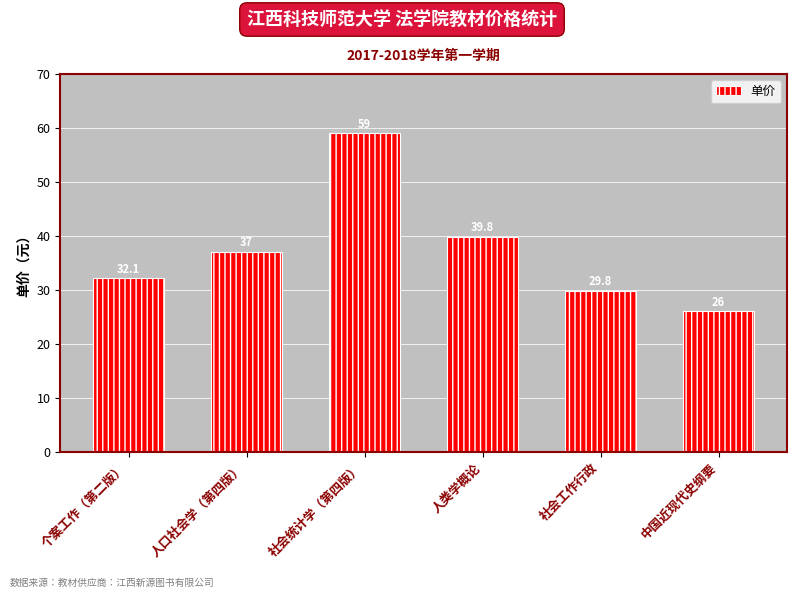

What is the sum of the values at 个案工作（第二版） and 中国近现代史纲要?

58.1